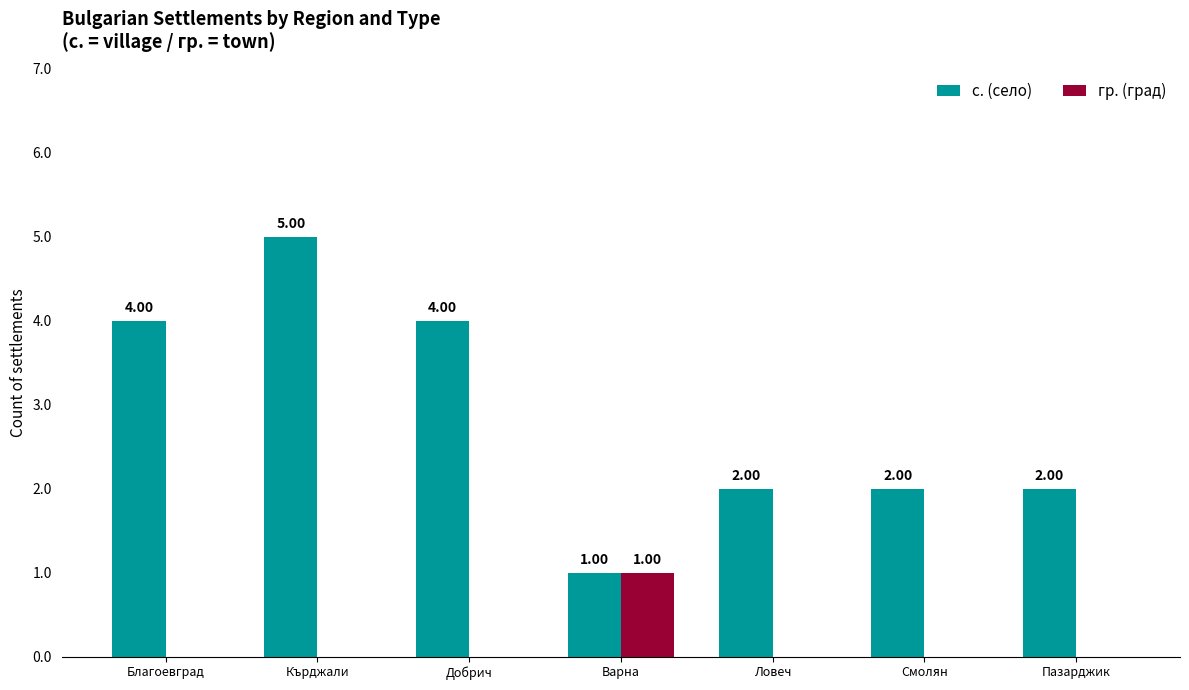

Reading left to right, extract all data points from this chart.

с. (село): 4	5	4	1	2	2	2
гр. (град): 0	0	0	1	0	0	0